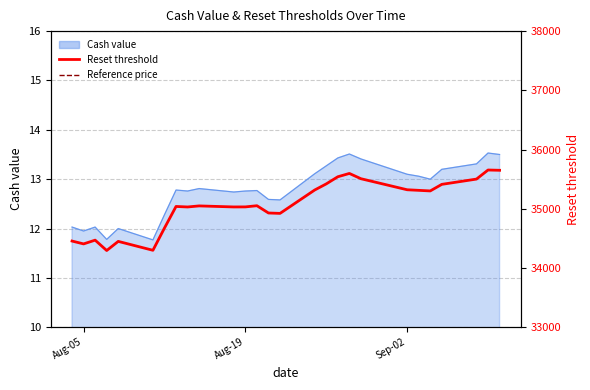

How many interior local valleys does the Reference price series have?

6